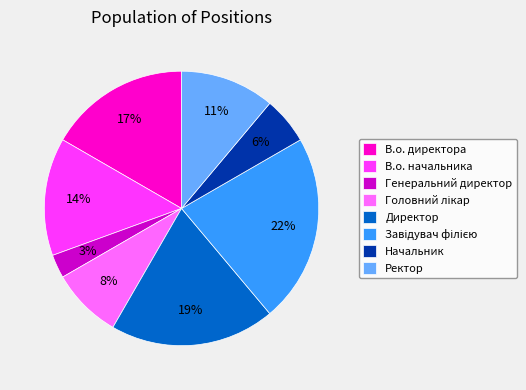

To the nearest percent, what percentage of the pie is Ректор?

11%